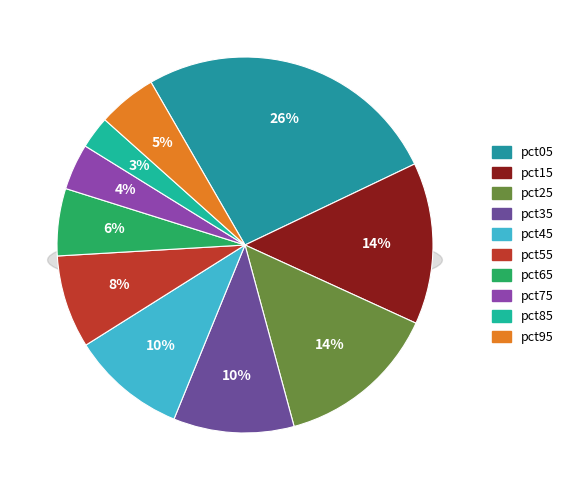

What is the change in value from pct65 to pct95?

-0.1